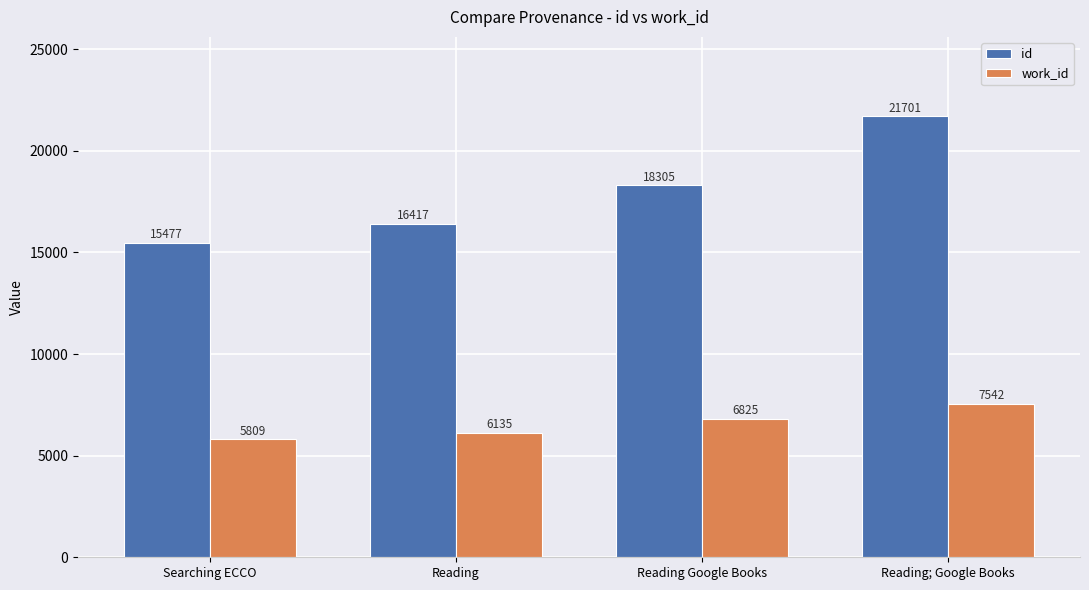

List the labels in order of id value, largest first.

Reading; Google Books, Reading Google Books, Reading, Searching ECCO